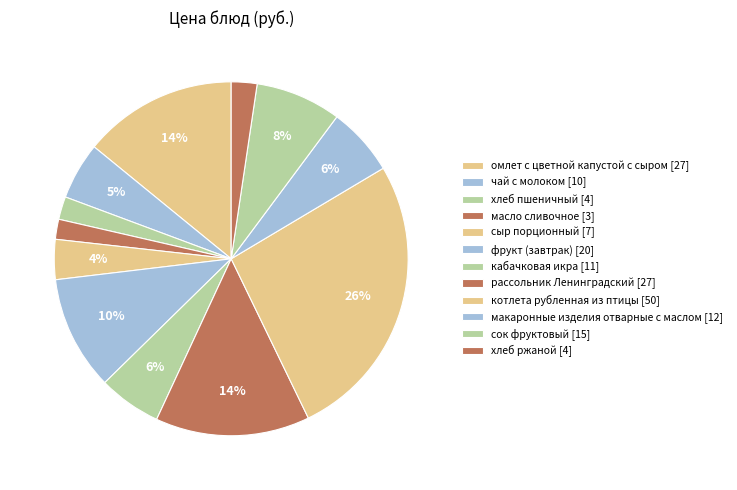

Count the number of slices in the pie.

12